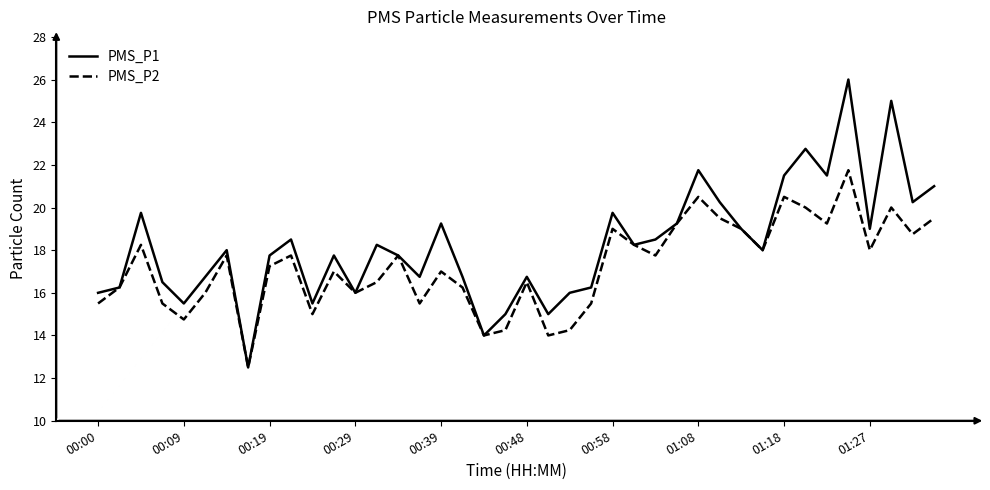

Which series has the widest spread of values?

PMS_P1